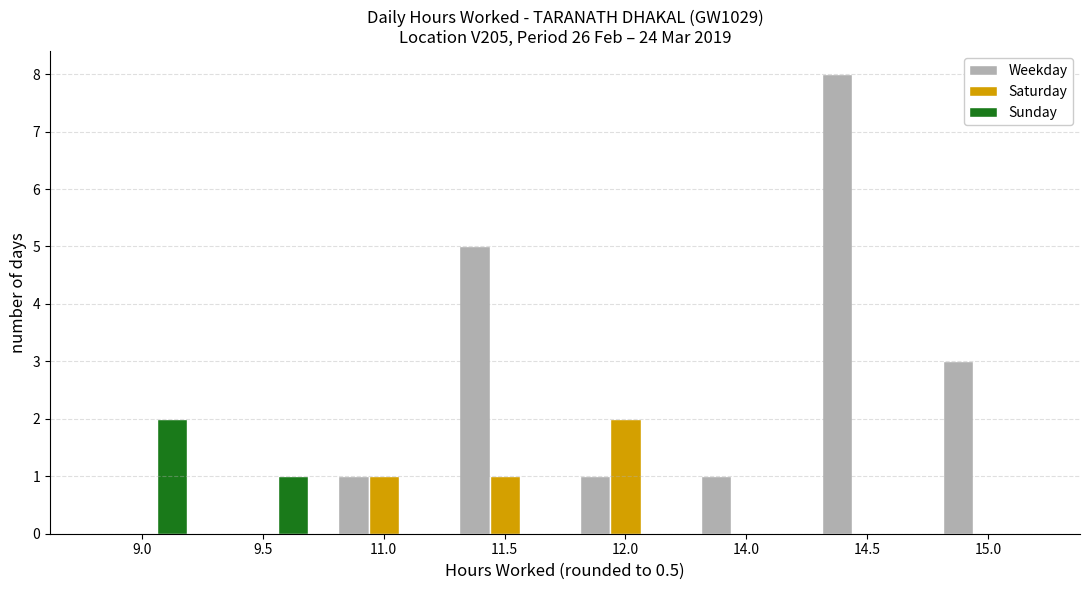

The value of Weekday at 12.0 is 0. True or false?

False